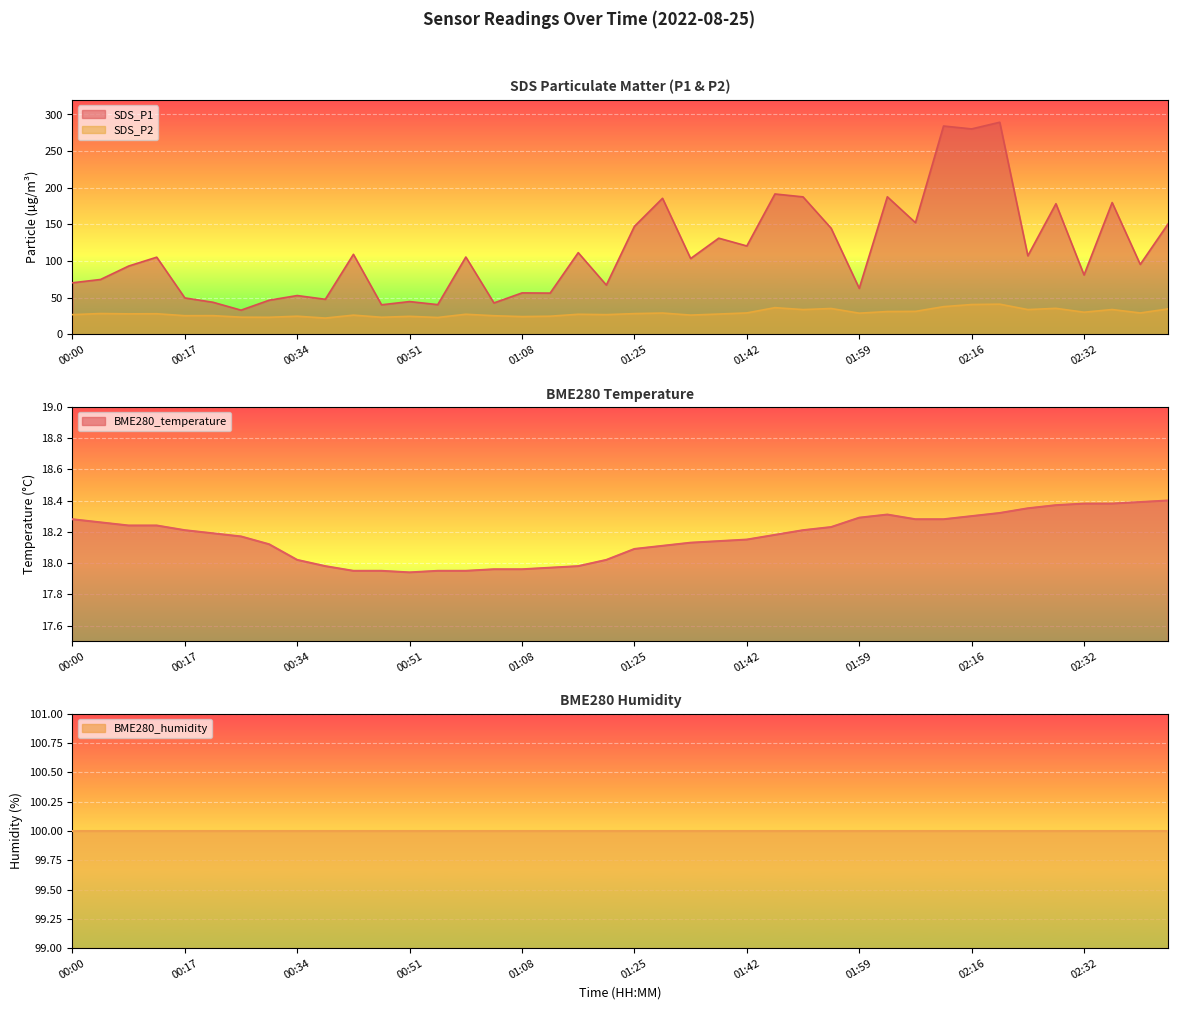

What is the minimum value for SDS_P1?

32.9